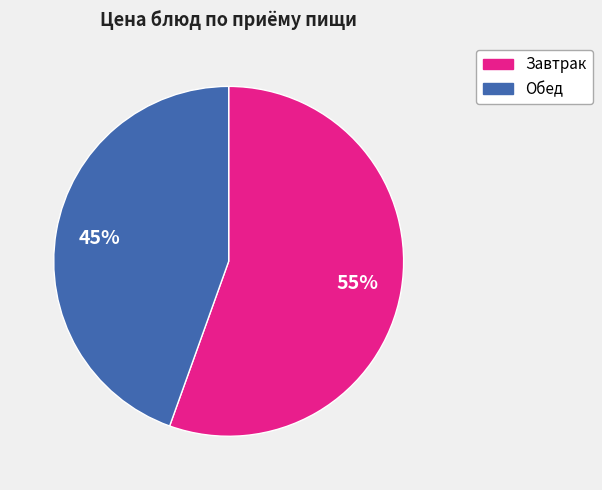

To the nearest percent, what is the average slice percentage?

50%